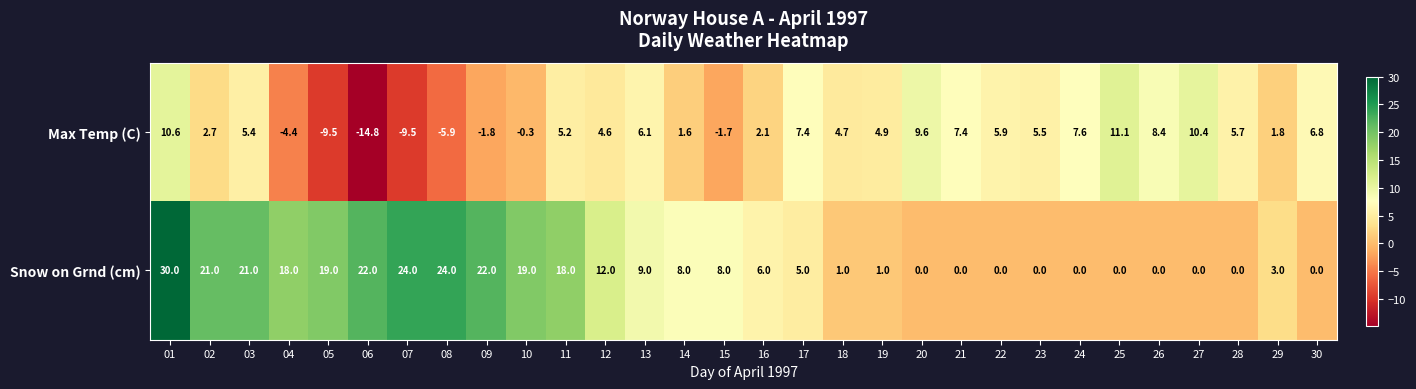

Which label corresponds to the smallest value in the chart?

06